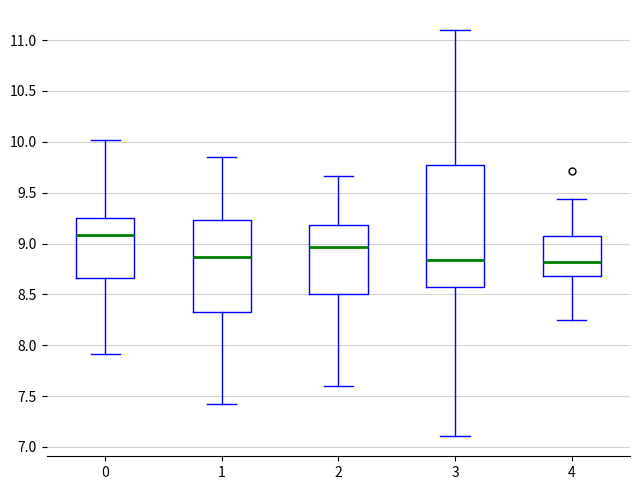

Where does the upper whisker of the box at x = 2 end on the y-axis? The values are not printed on the chart, so give them approximately, as read against the axis.

9.65